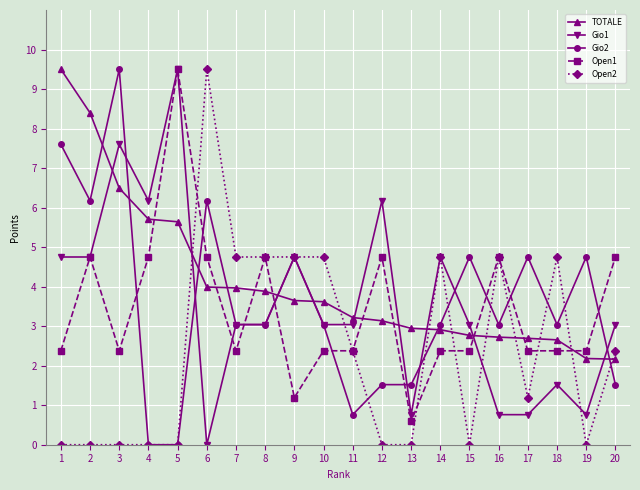

Is the value of Open2 at 16 greater than the value of Open1 at 9?

Yes